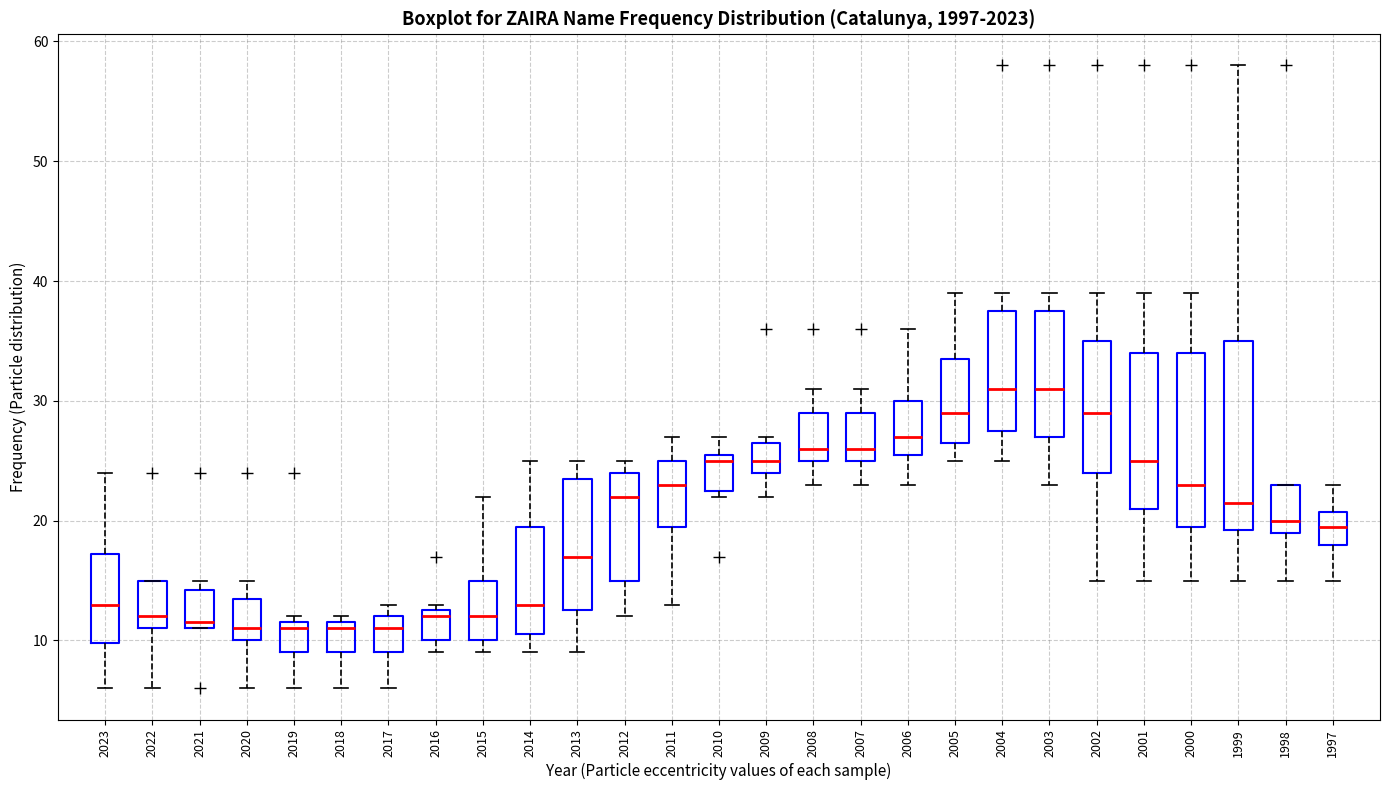

Reading left to right, read every box against the y-axis: the position of its median line, the range the box covers, and the ends of its whiskers. The values are not printed on the chart, so give them approximately, as read against the axis.

2023: median 13, box 10 to 17, whiskers 6 to 24
2022: median 12, box 11 to 15, whiskers 6 to 15
2021: median 12, box 11 to 14, whiskers 11 to 15
2020: median 11, box 10 to 14, whiskers 6 to 15
2019: median 11, box 9 to 12, whiskers 6 to 12 (just above the box's upper edge)
2018: median 11, box 9 to 12, whiskers 6 to 12 (just above the box's upper edge)
2017: median 11, box 9 to 12, whiskers 6 to 13
2016: median 12, box 10 to 13, whiskers 9 to 13 (just above the box's upper edge)
2015: median 12, box 10 to 15, whiskers 9 to 22
2014: median 13, box 11 to 20, whiskers 9 to 25
2013: median 17, box 13 to 24, whiskers 9 to 25
2012: median 22, box 15 to 24, whiskers 12 to 25
2011: median 23, box 20 to 25, whiskers 13 to 27
2010: median 25, box 23 to 26, whiskers 22 to 27
2009: median 25, box 24 to 27, whiskers 22 to 27 (just above the box's upper edge)
2008: median 26, box 25 to 29, whiskers 23 to 31
2007: median 26, box 25 to 29, whiskers 23 to 31
2006: median 27, box 26 to 30, whiskers 23 to 36
2005: median 29, box 27 to 34, whiskers 25 to 39
2004: median 31, box 28 to 38, whiskers 25 to 39
2003: median 31, box 27 to 38, whiskers 23 to 39
2002: median 29, box 24 to 35, whiskers 15 to 39
2001: median 25, box 21 to 34, whiskers 15 to 39
2000: median 23, box 20 to 34, whiskers 15 to 39
1999: median 22, box 19 to 35, whiskers 15 to 58
1998: median 20, box 19 to 23, whiskers 15 to 23
1997: median 20, box 18 to 21, whiskers 15 to 23